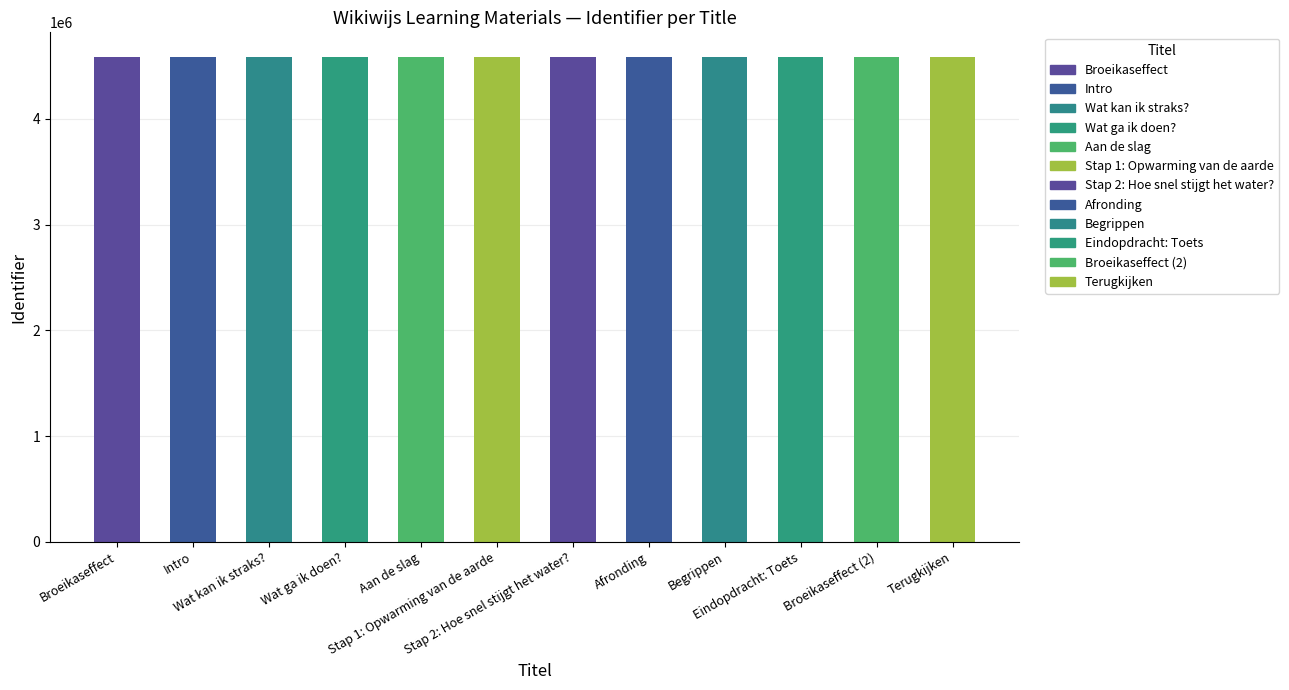

What is the value of the 10th bar from the left?

4586843